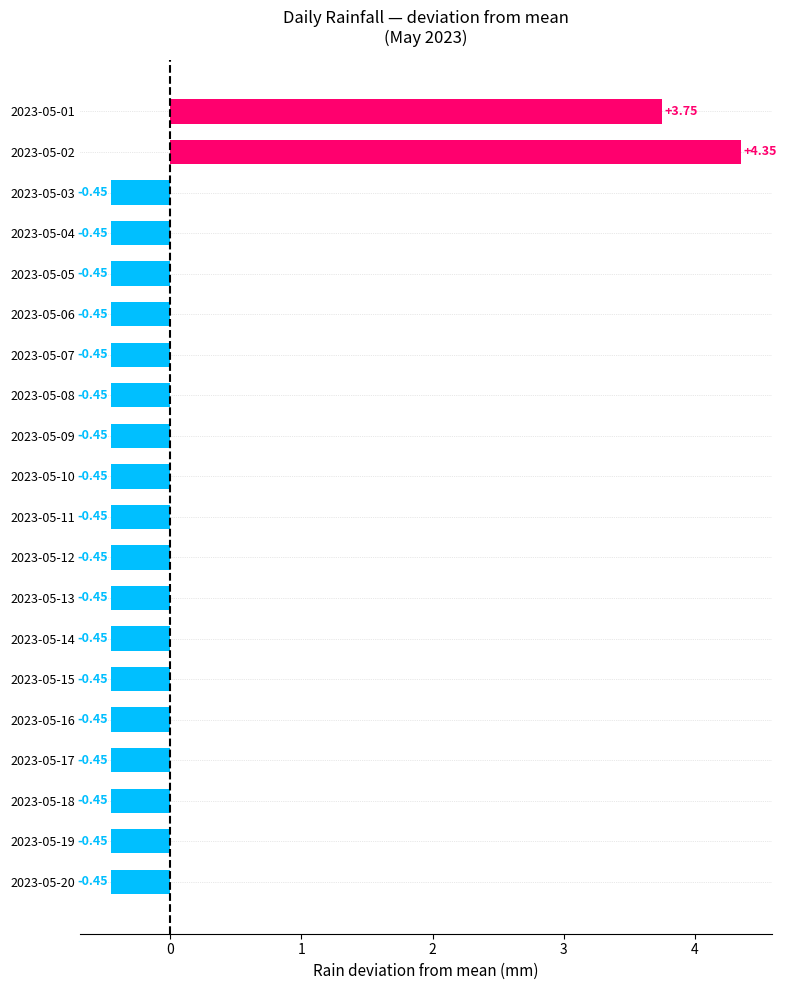

What is the difference between the maximum and minimum values?

4.8